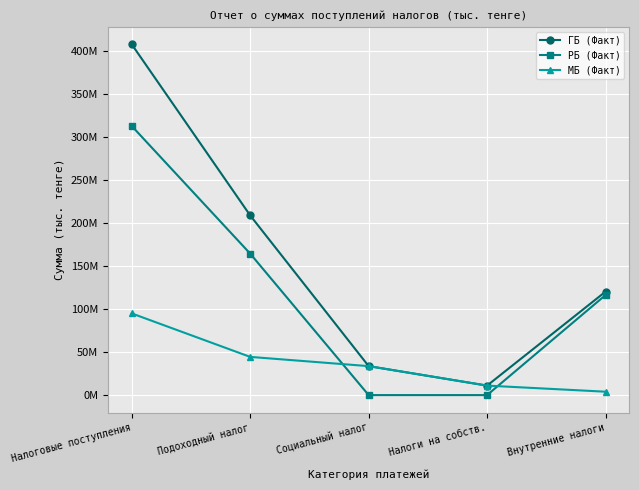

What are all the series names shown in the legend?

ГБ (Факт), РБ (Факт), МБ (Факт)